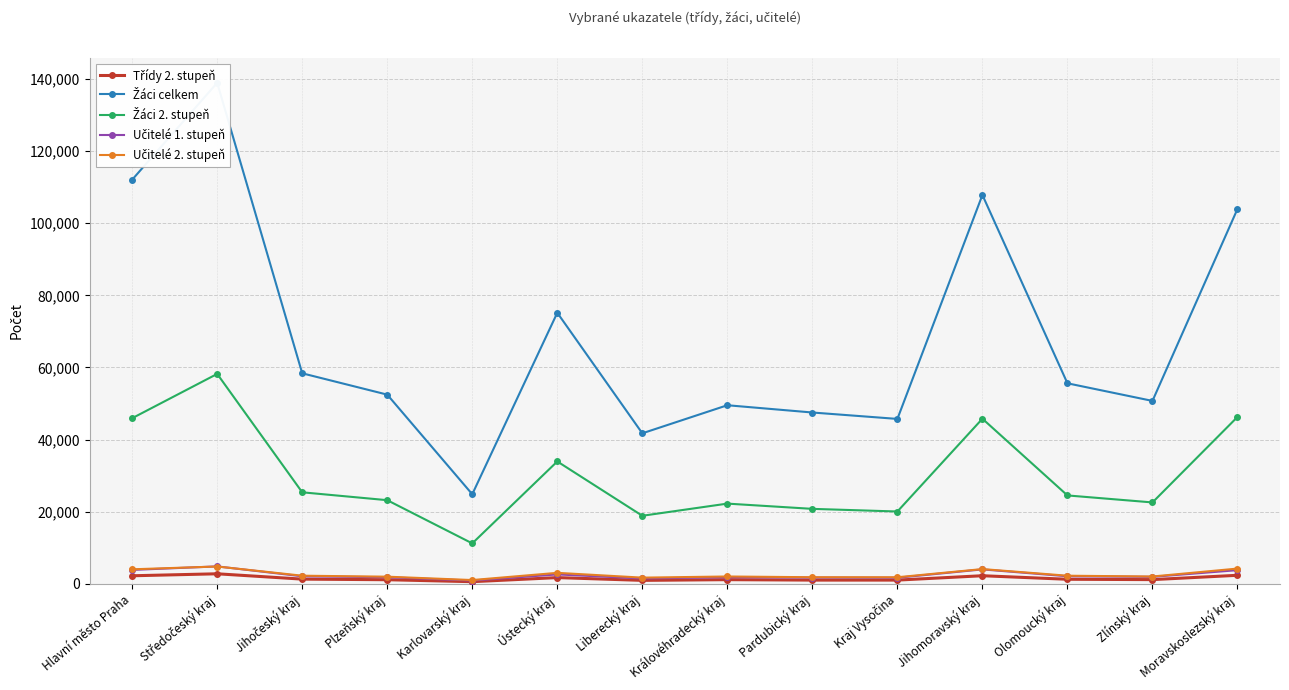

The Žáci 2. stupeň series shows 28710.7 at Středočeský kraj. True or false?

False